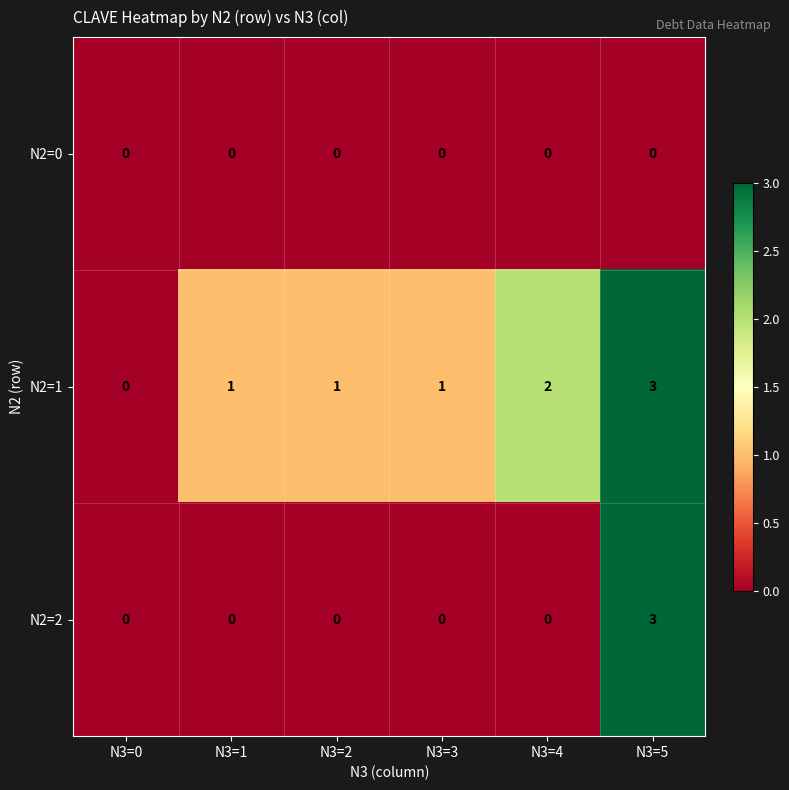

List the series in order of their overall mean, lowest first.

N2=0, N2=2, N2=1